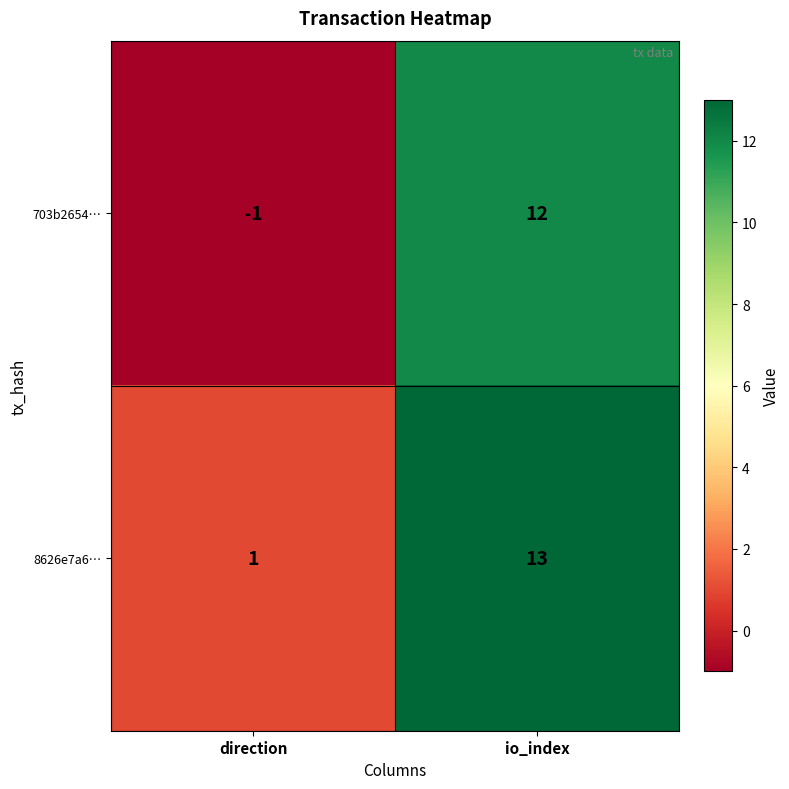

What is the sum of the 8626e7a6… values at io_index and direction?

14